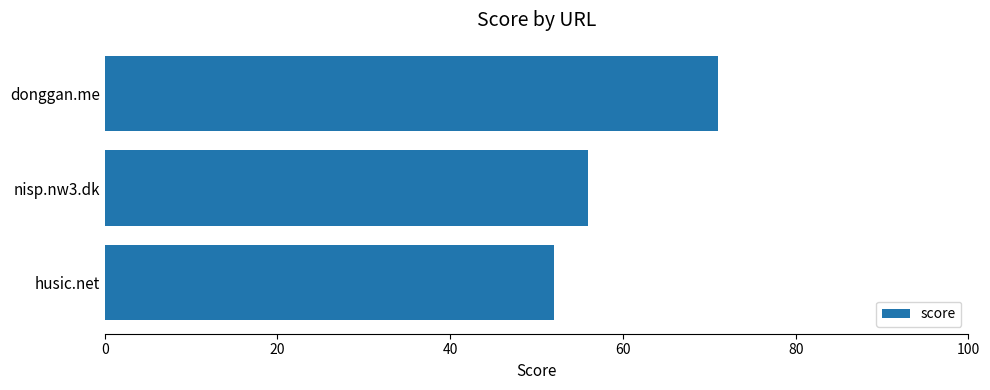

Reading bottom to top, list all the values displayed in this chart.

52	56	71